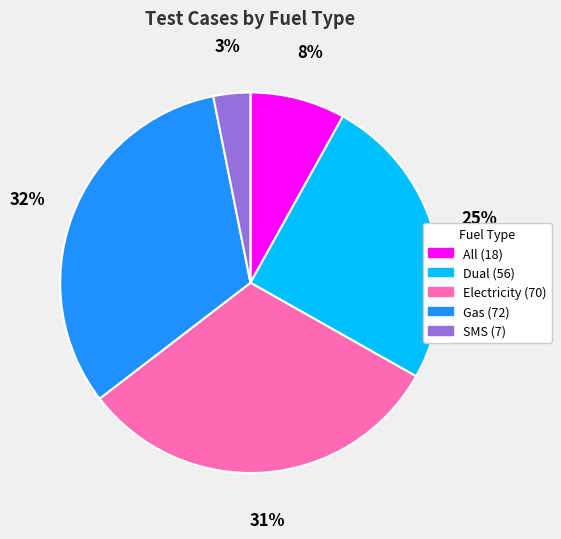

Combined, do Electricity and Dual account for over 50%?

Yes